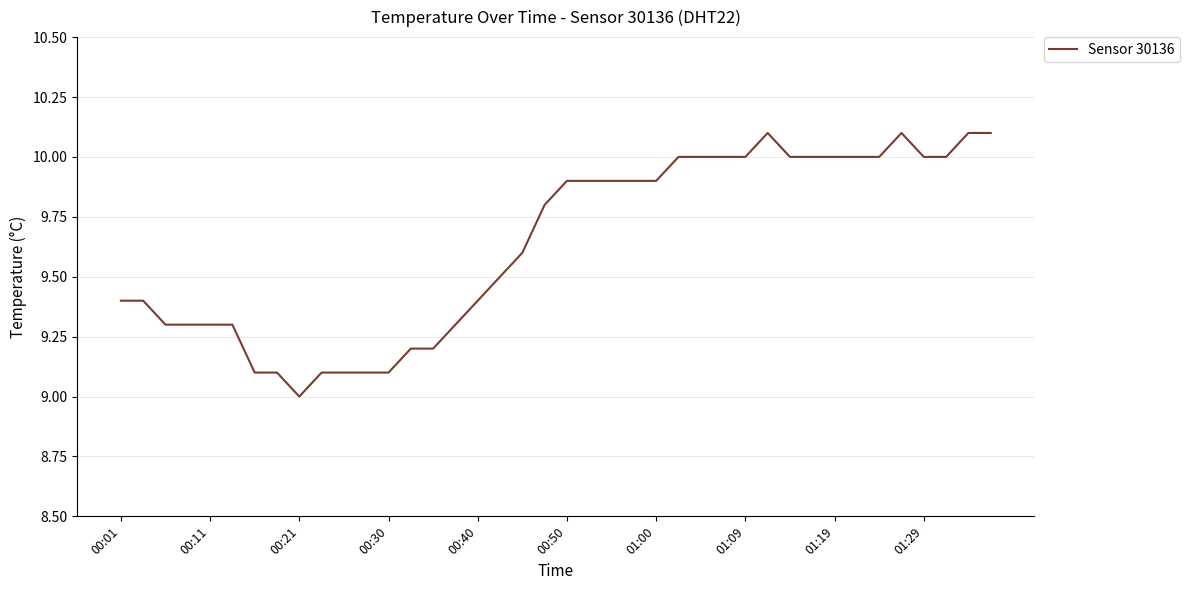

What is the greatest value displayed?

10.1